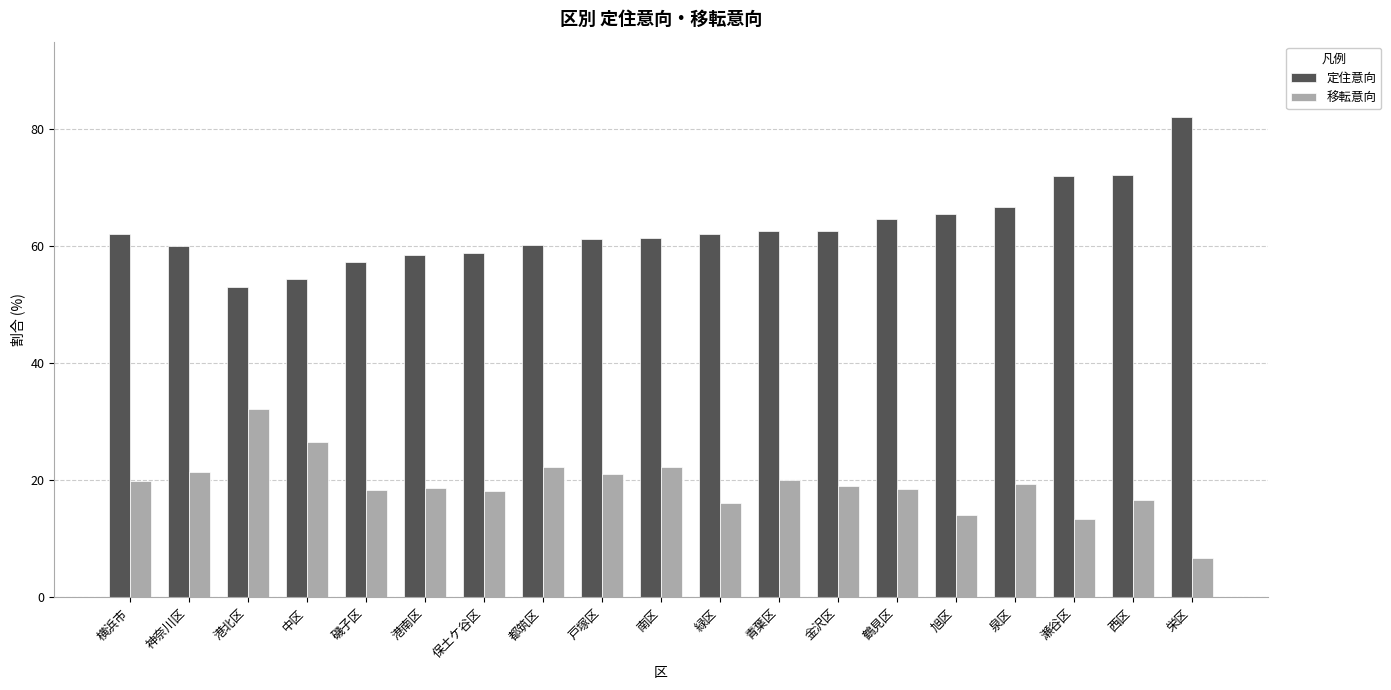

What is the label of the 6th bar from the right?

鶴見区